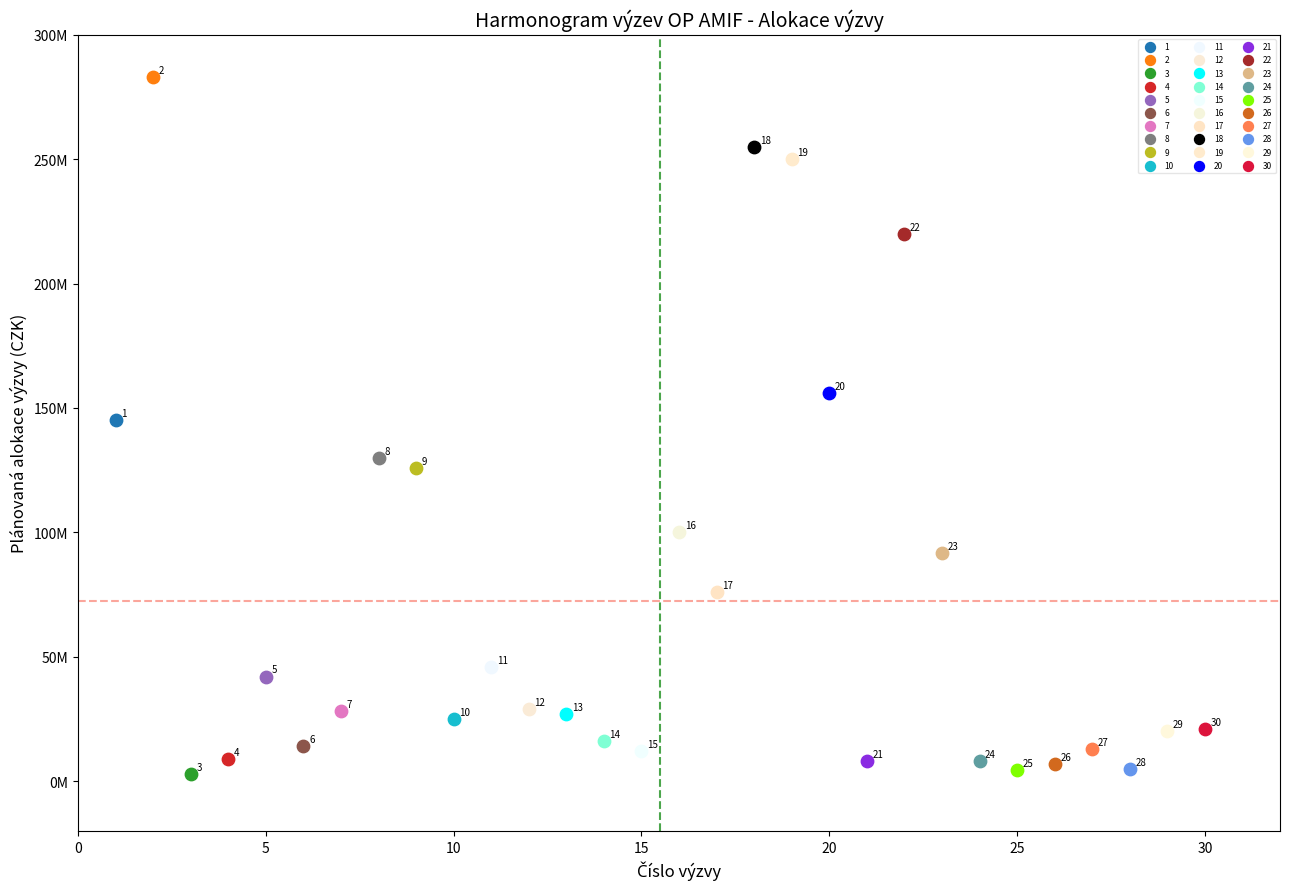

What are all the series names shown in the legend?

1, 2, 3, 4, 5, 6, 7, 8, 9, 10, 11, 12, 13, 14, 15, 16, 17, 18, 19, 20, 21, 22, 23, 24, 25, 26, 27, 28, 29, 30